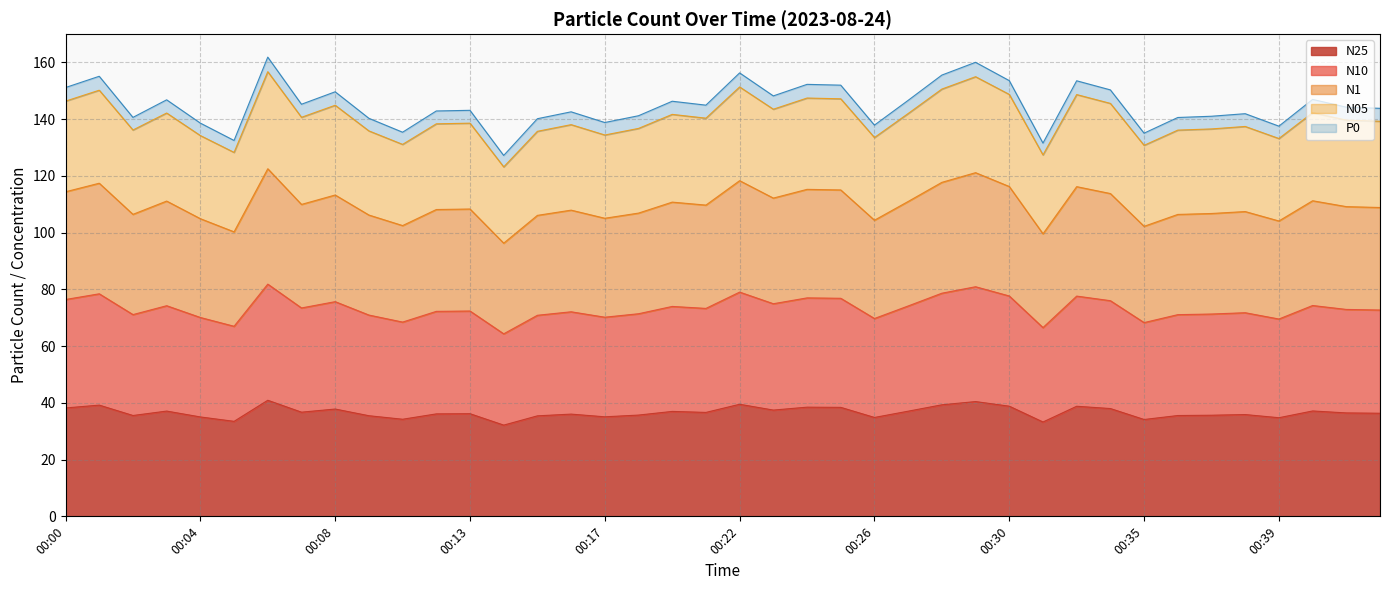

At which label is N05 closest to 139?

00:42